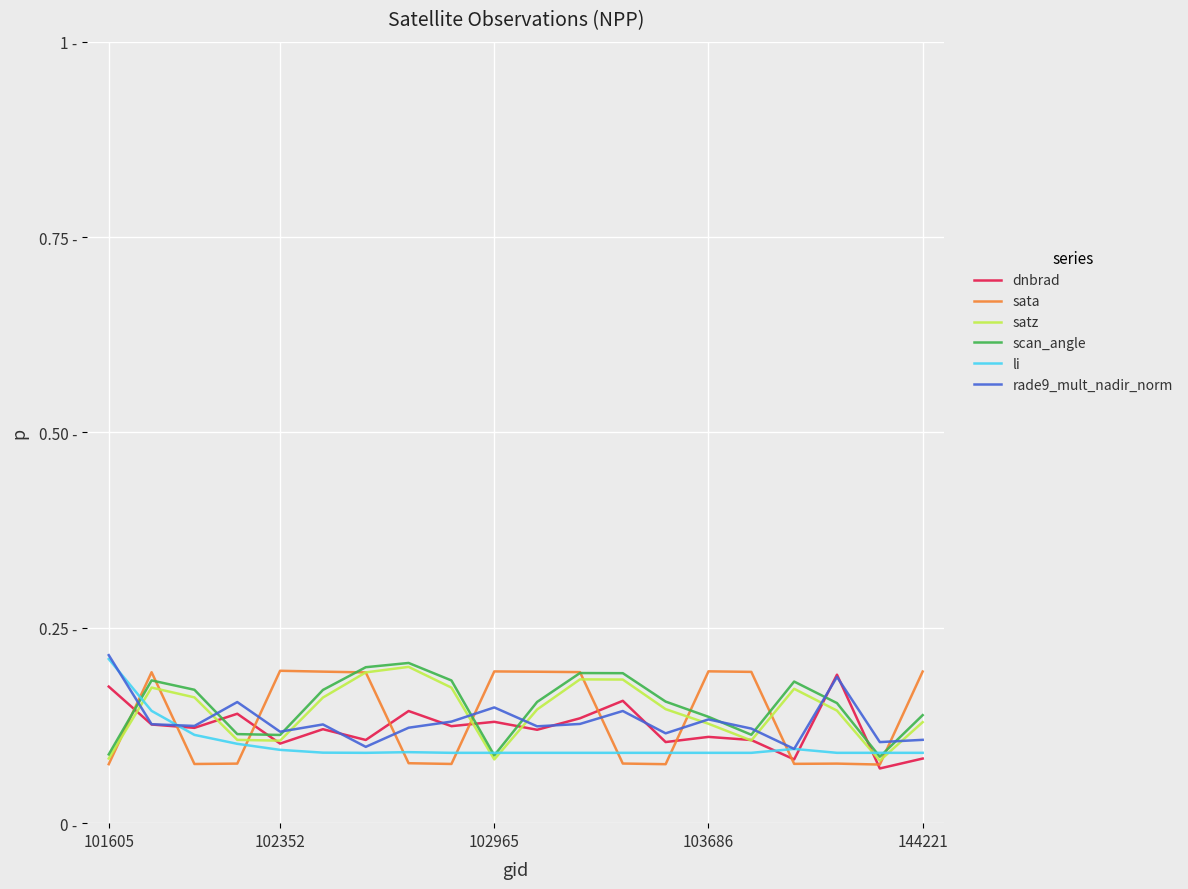

What are all the series names shown in the legend?

dnbrad, sata, satz, scan_angle, li, rade9_mult_nadir_norm